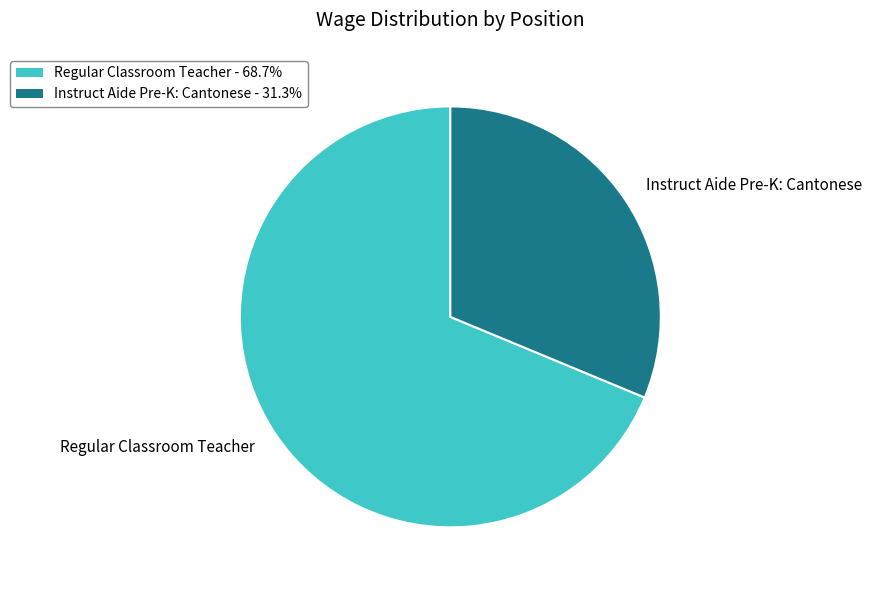

What is the largest slice in the pie chart?

Regular Classroom Teacher